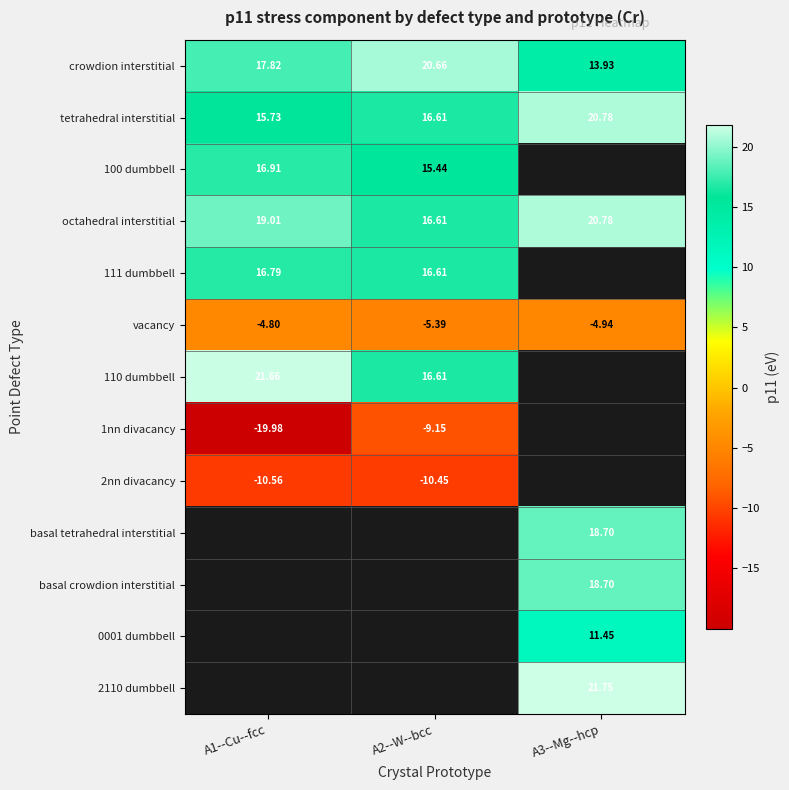

Is it true that crowdion interstitial equals 9.7 at A2--W--bcc?

False